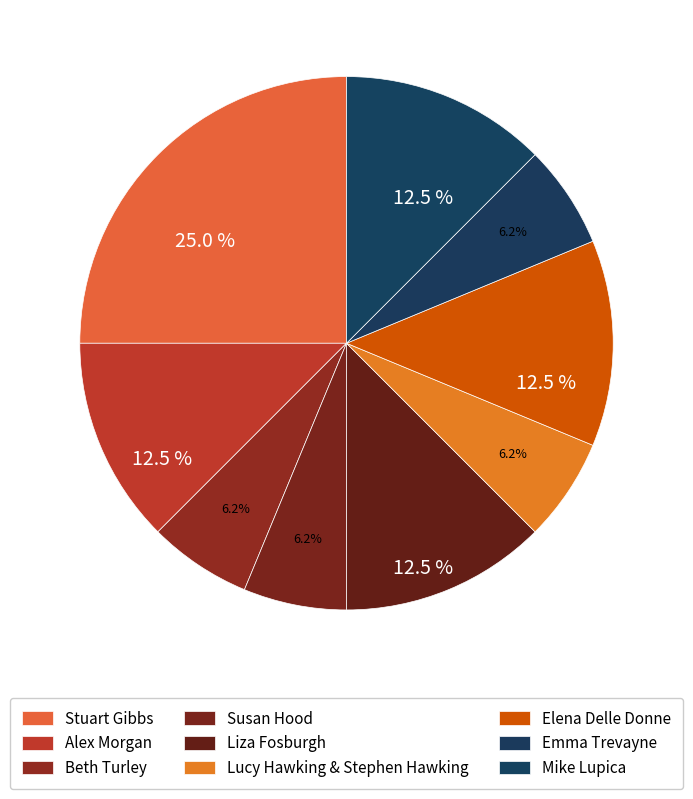

To the nearest percent, what percentage of the pie is Liza Fosburgh?

12%